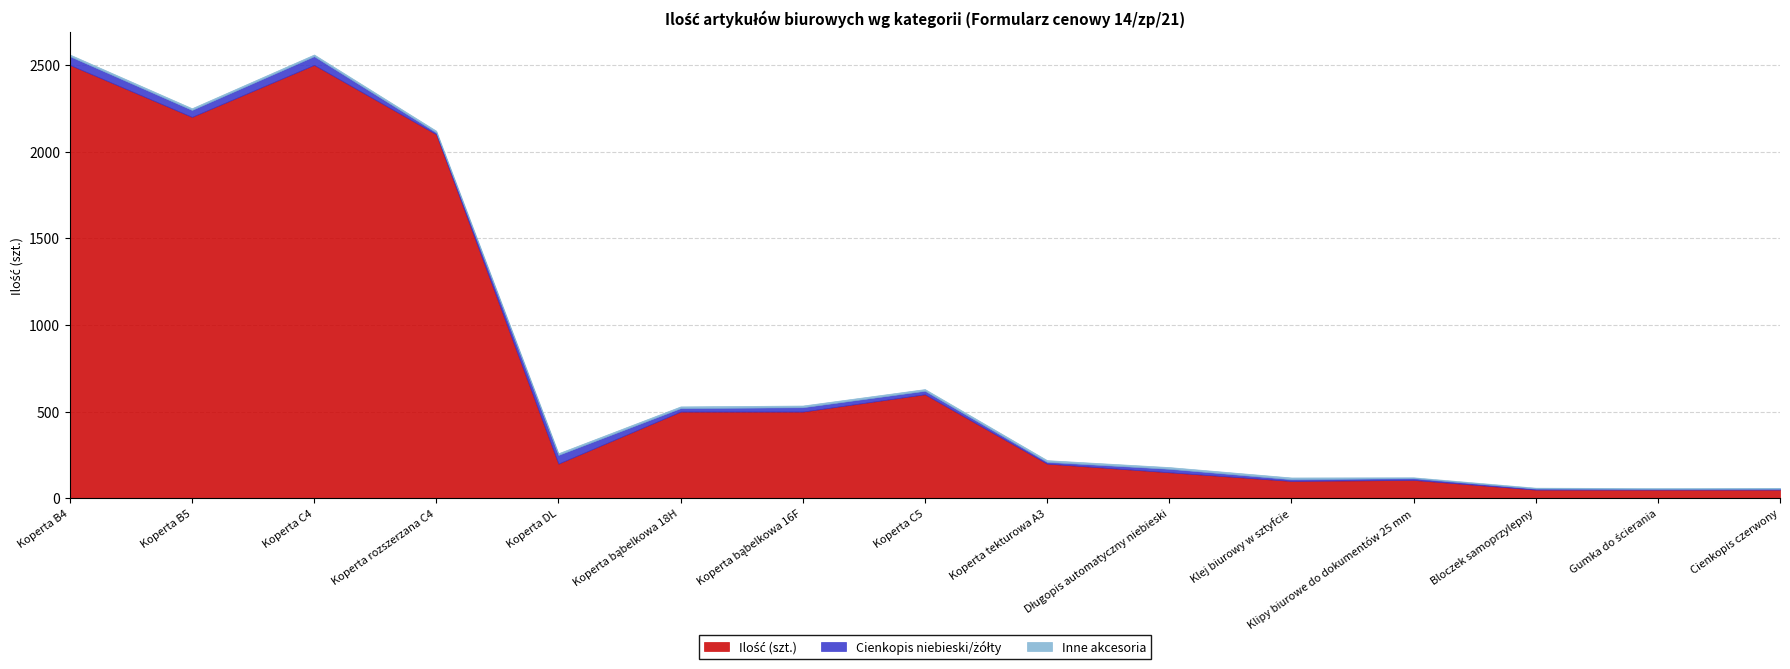

Reading left to right, list all the values displayed in this chart.

Ilość (szt.): 2500	2200	2500	2100	200	500	500	600	200	150	100	106	50	50	50
Cienkopis niebieski/żółty: 50	40	50	10	50	20	25	20	10	20	10	10	6	4	5
Inne akcesoria: 10	10	10	10	10	10	10	10	10	10	10	5	5	5	5